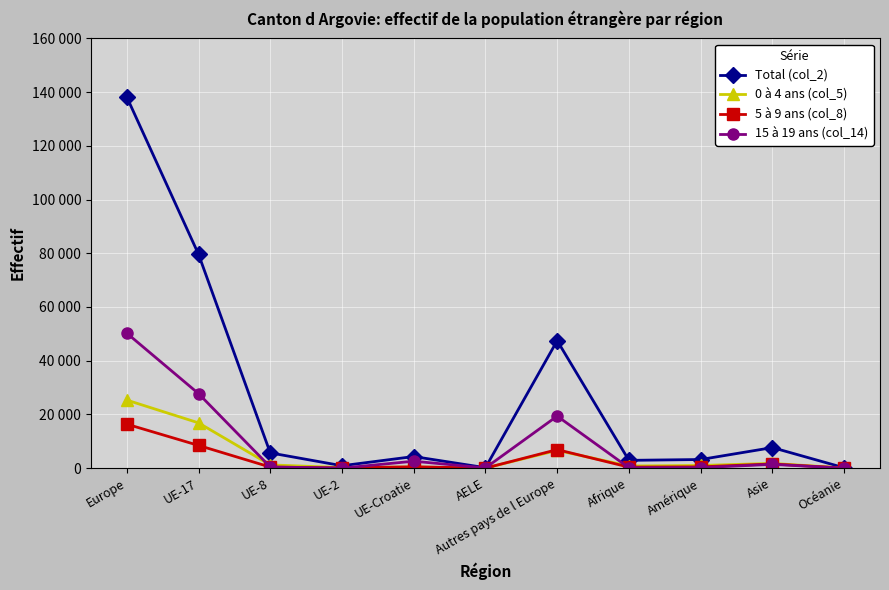

What are all the series names shown in the legend?

Total (col_2), 0 à 4 ans (col_5), 5 à 9 ans (col_8), 15 à 19 ans (col_14)